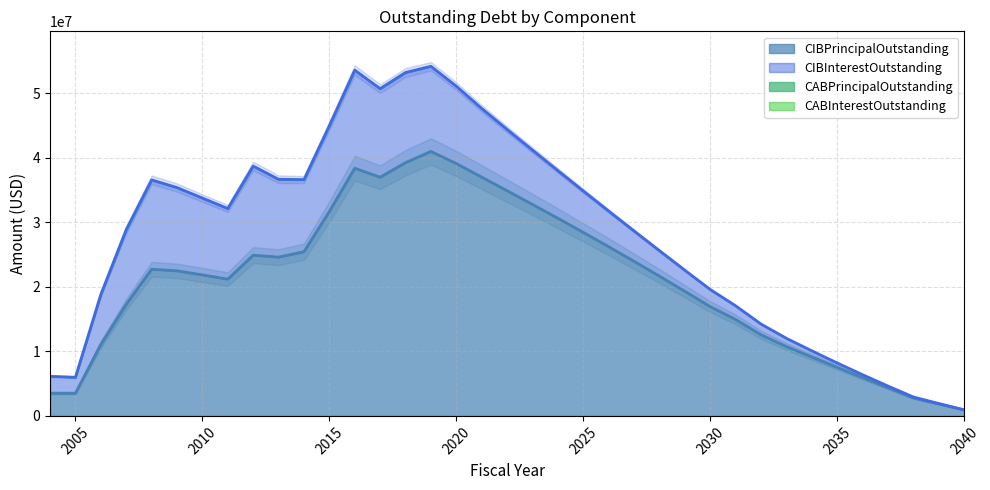

List the series in order of their peak value, highest first.

CIBPrincipalOutstanding, CIBInterestOutstanding, CABPrincipalOutstanding, CABInterestOutstanding